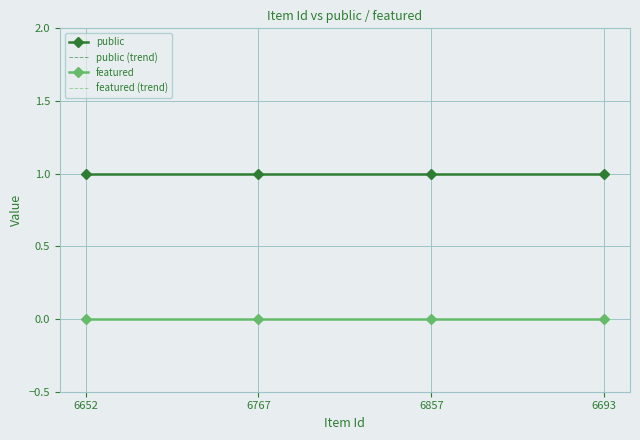

True or false: public (trend) and featured (trend) cross at least once.

False